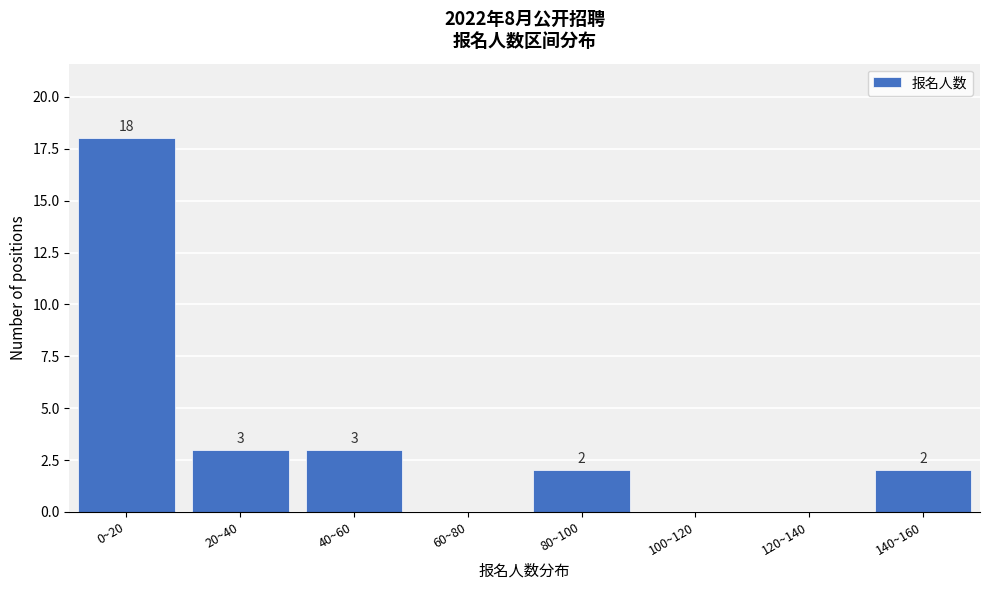

Reading left to right, transcribe all the data shown in this chart.

0~20=18	20~40=3	40~60=3	60~80=0	80~100=2	100~120=0	120~140=0	140~160=2